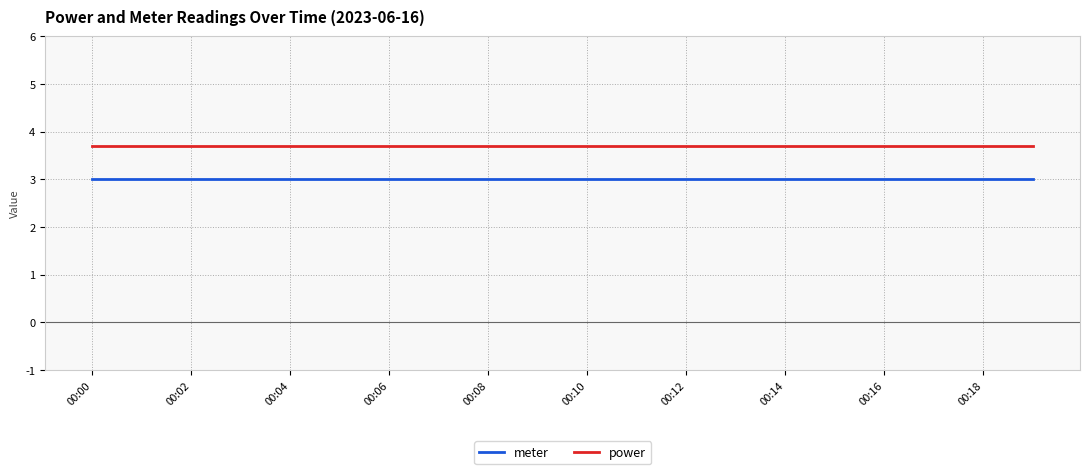

What is the minimum value for power?

3.7